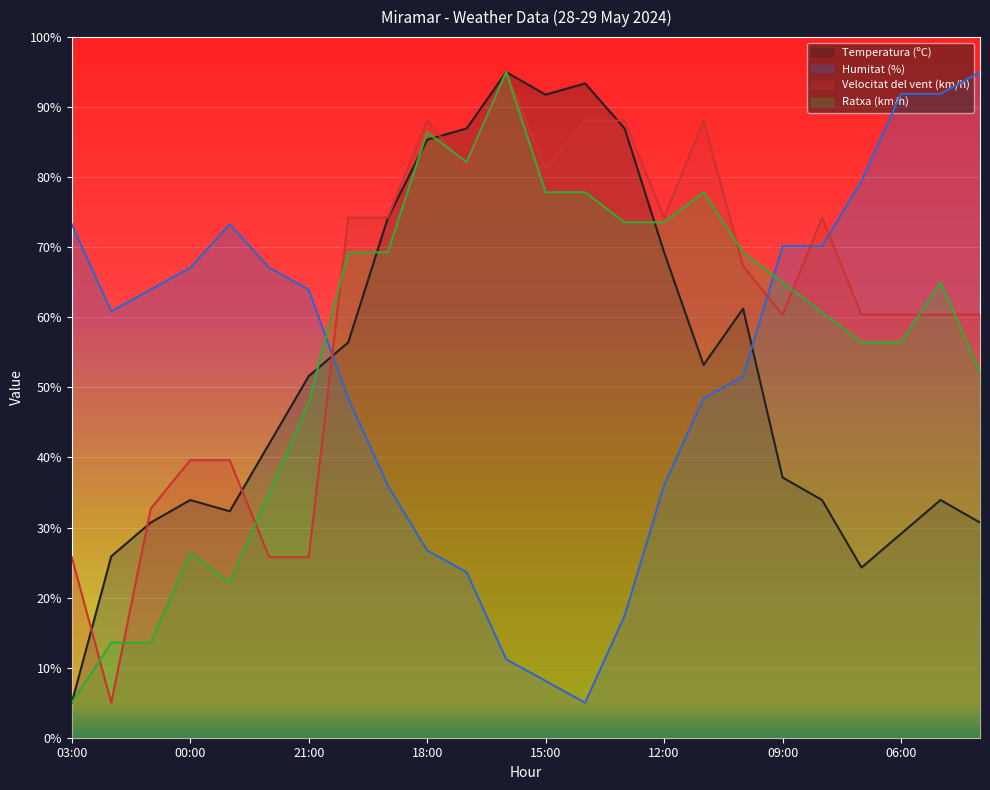

How many data points in Humitat (%) are above 63?

12